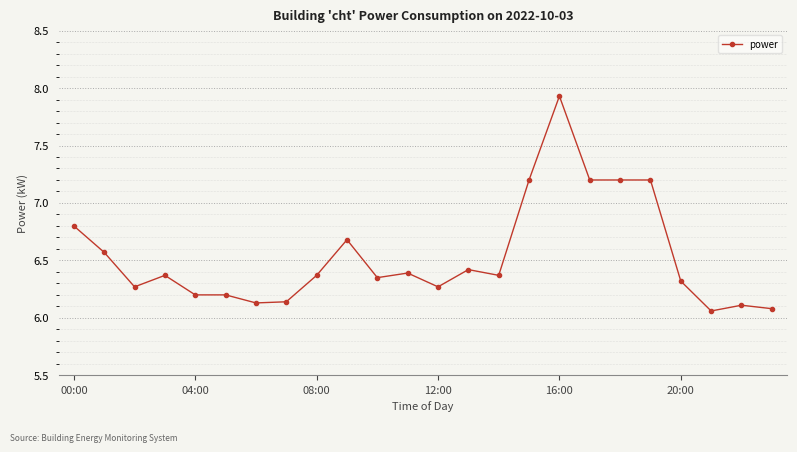

What is the value of the 16th point from the left?

7.2